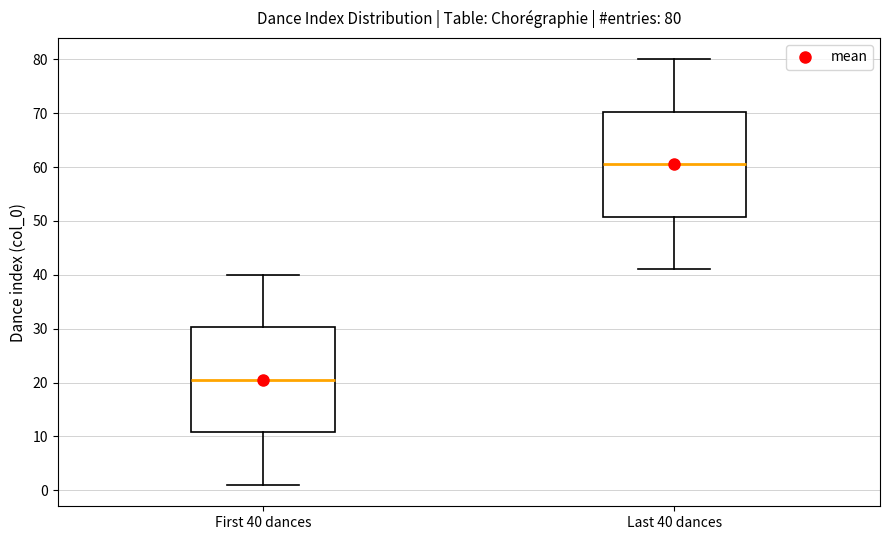

Which box's median line is the highest?

Last 40 dances